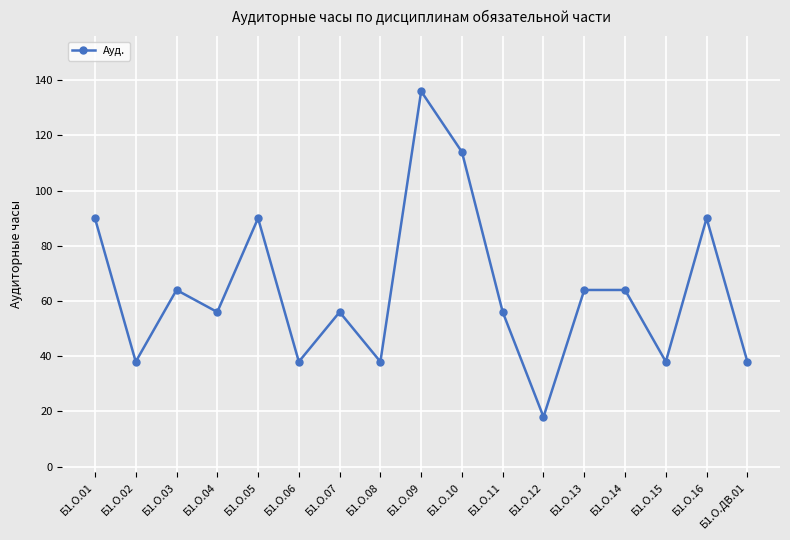

What is the average value?

64